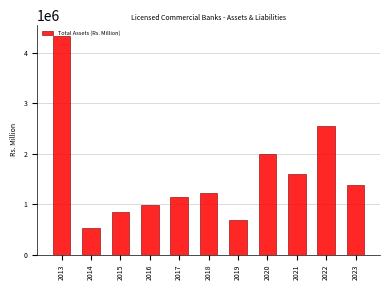

What is the approximate value at 2016, to the nearest 10?

984060